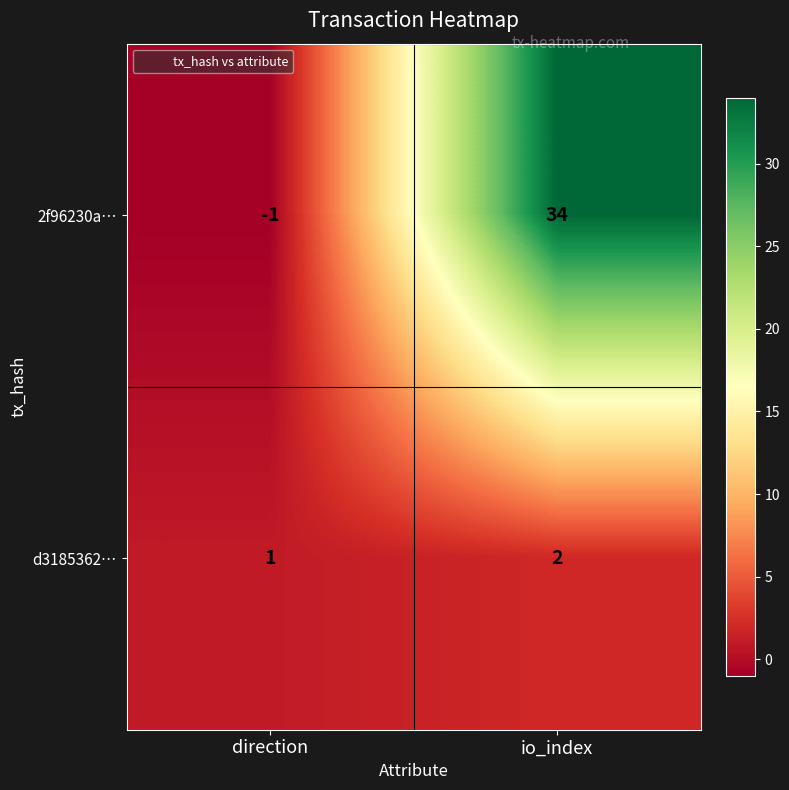

Reading left to right, extract all data points from this chart.

2f96230a…: -1	34
d3185362…: 1	2